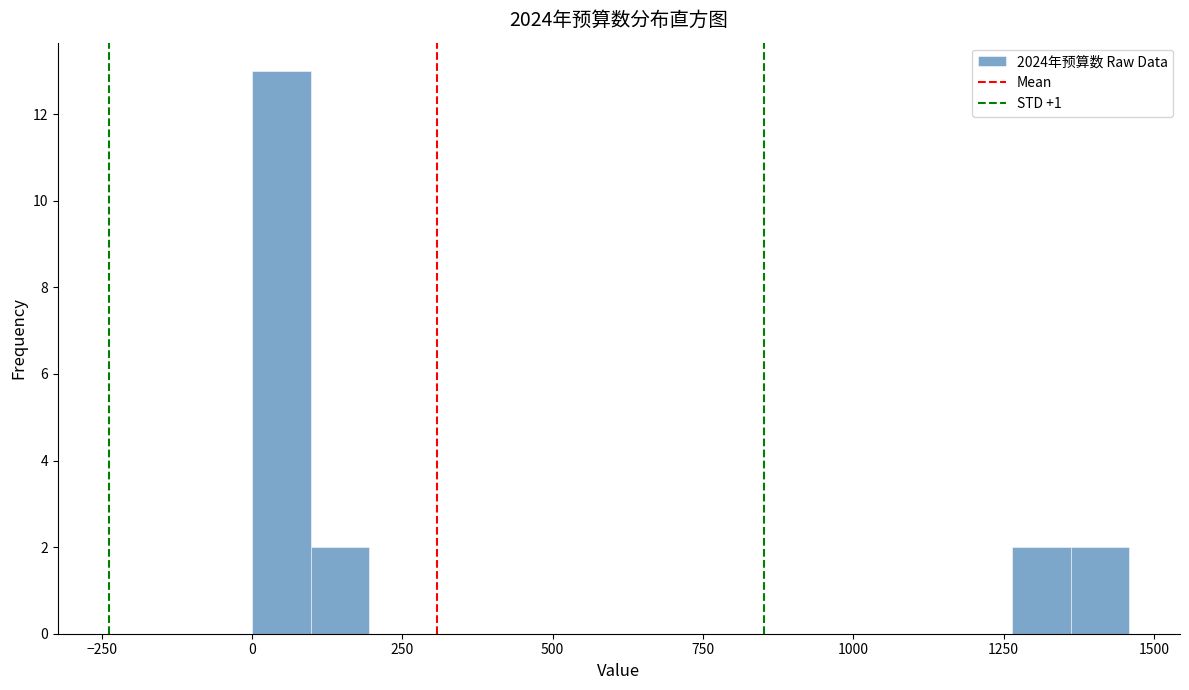

Around what value on the x-axis is the tallest bar? Give the approximate position of its centre, as read against the axis.

50